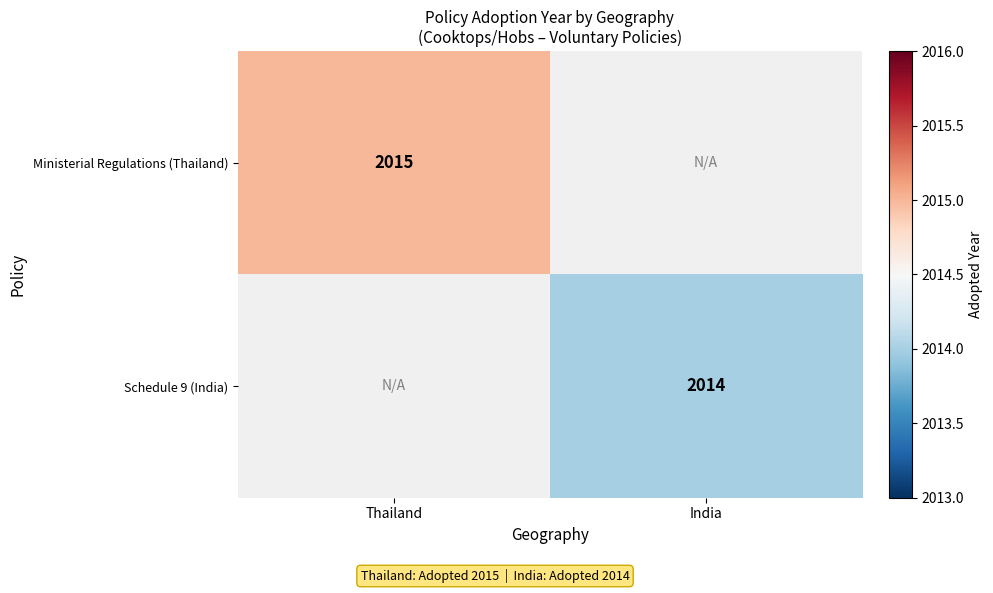

Is it true that Ministerial Regulations (Thailand) equals 1171 at Thailand?

False